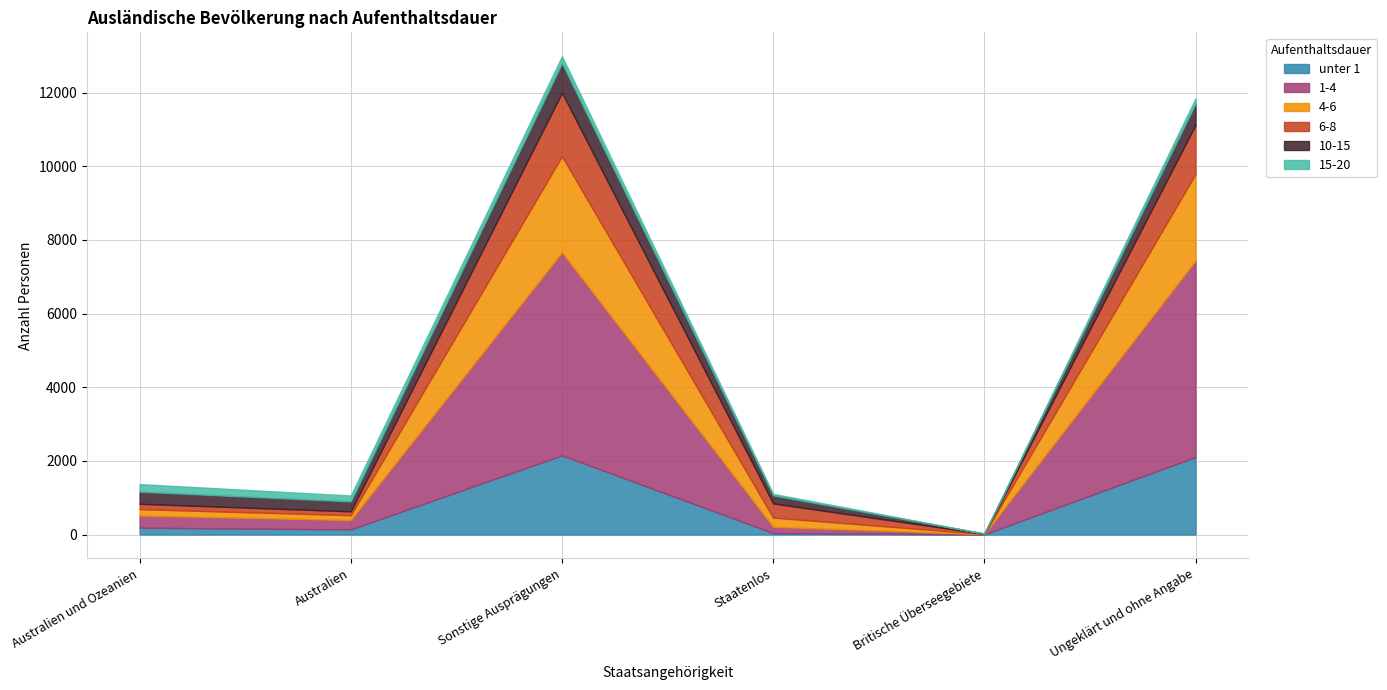

At which label is 10-15 closest to 402?

Australien und Ozeanien